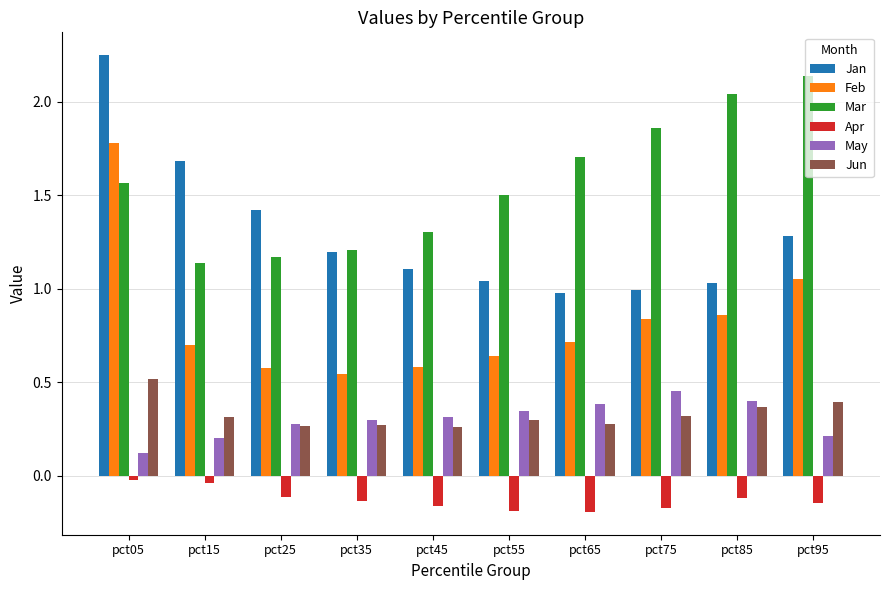

Which category has the highest value in the Jan series?

pct05